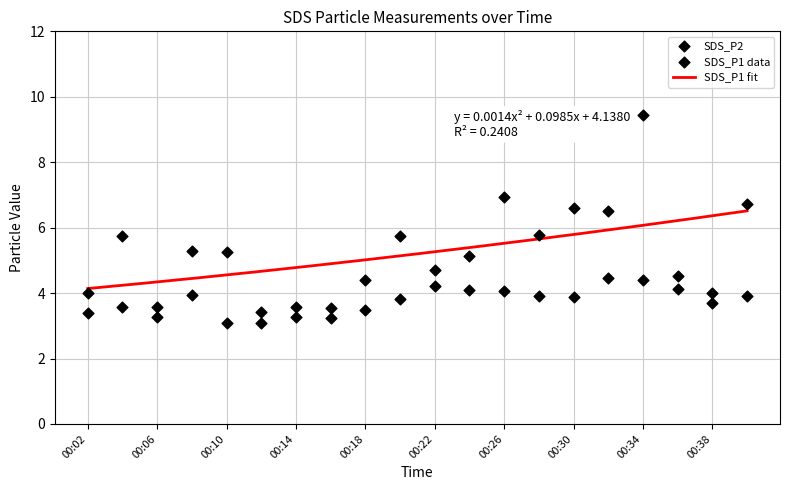

Which series has the largest total across all categories?

SDS_P1